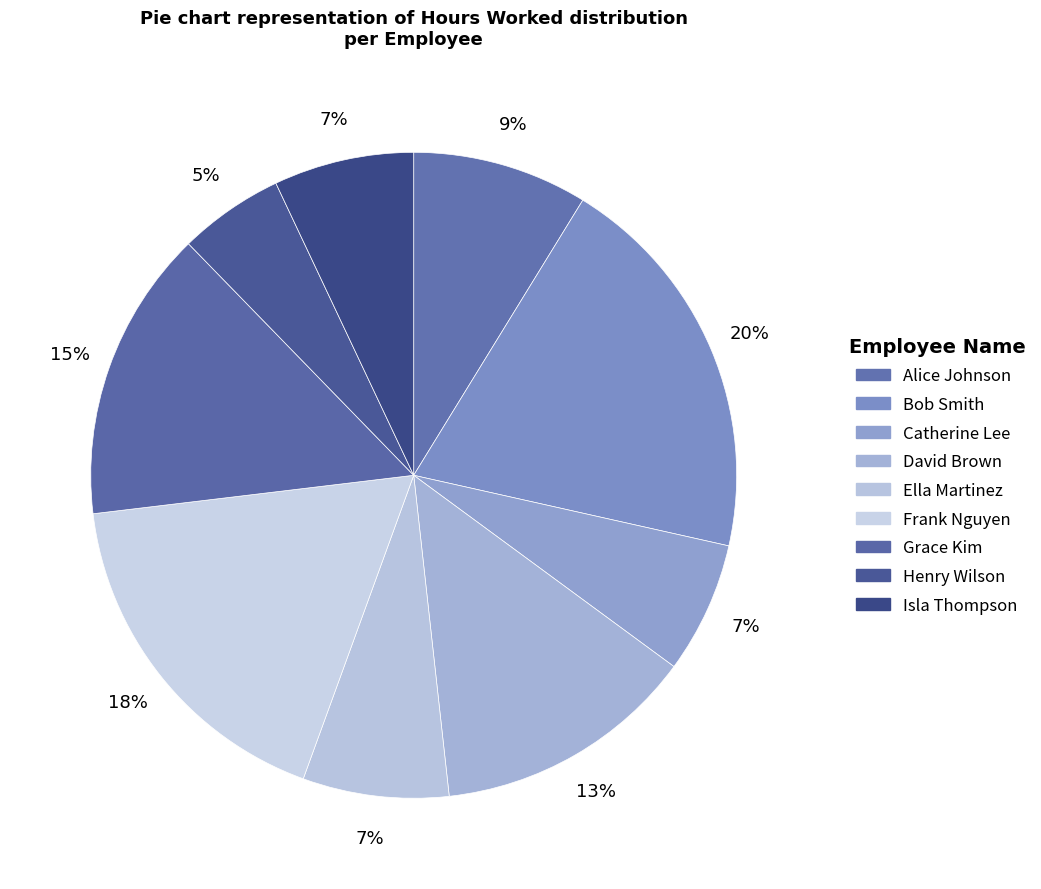

Does any single category account for the majority?

No